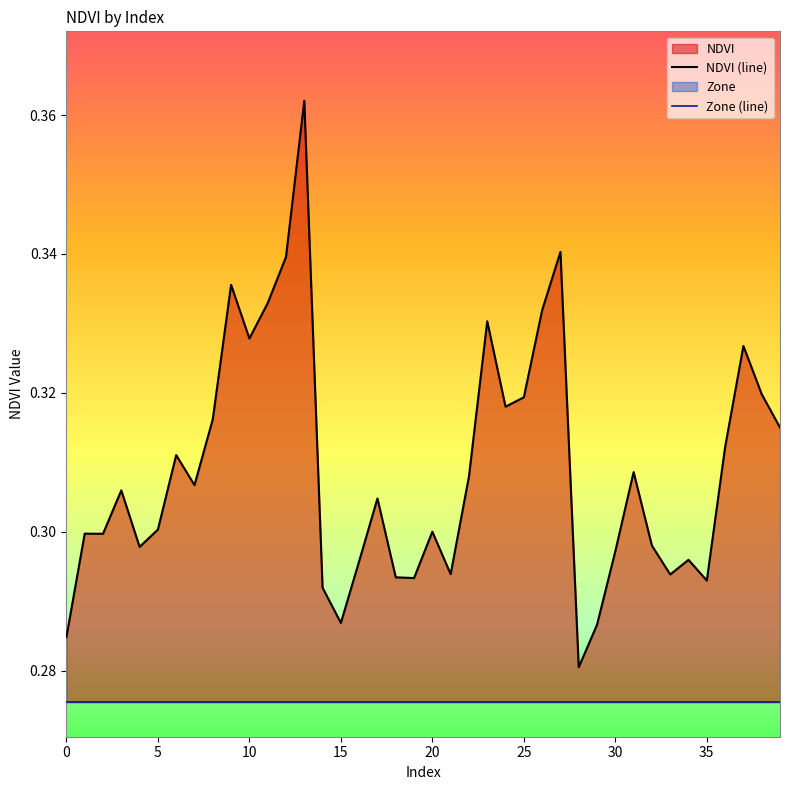

Count the number of data series in this chart.

2